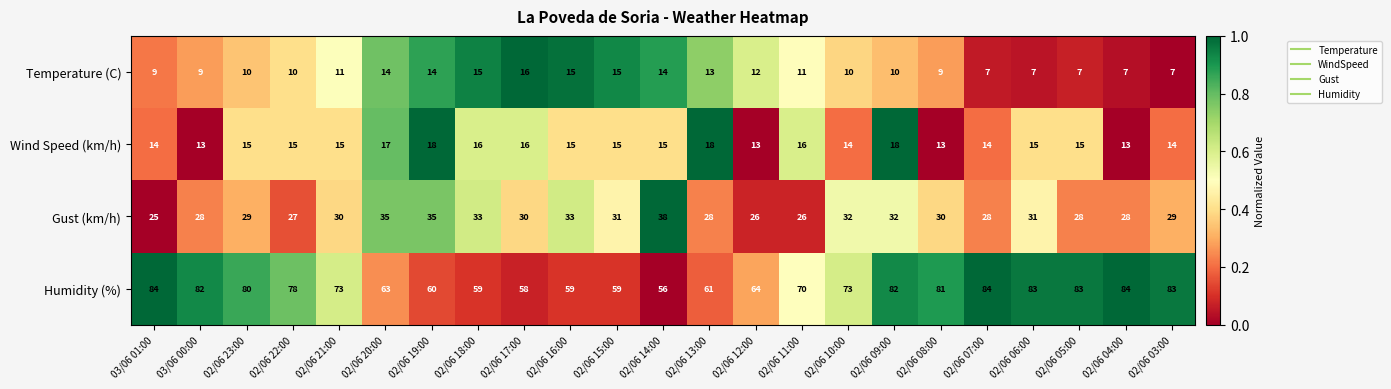

What is the sum of the Gust (km/h) values at 02/06 22:00 and 02/06 10:00?

59